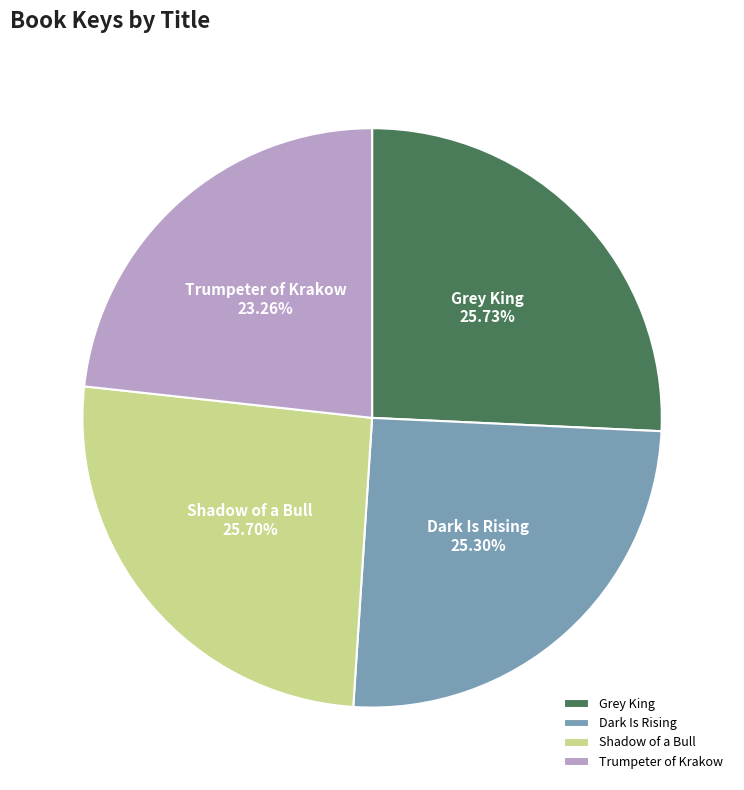

Does Trumpeter of Krakow represent more than half of the total?

No